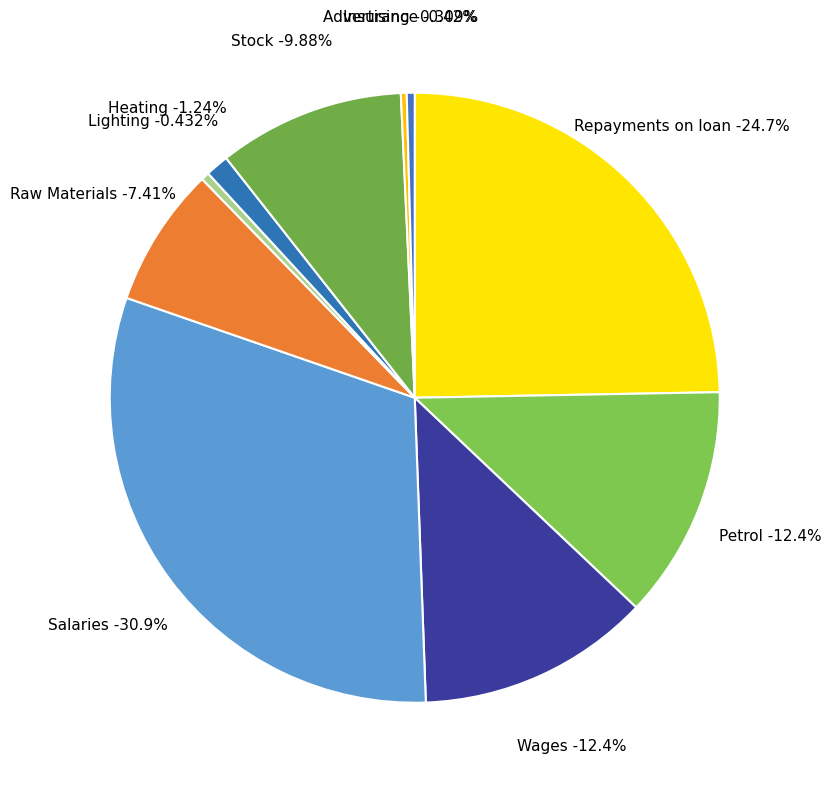

Rank the categories by value from lowest to highest.

Advertising, Insurance, Lighting, Heating, Raw Materials, Stock, Petrol, Wages, Repayments on loan, Salaries